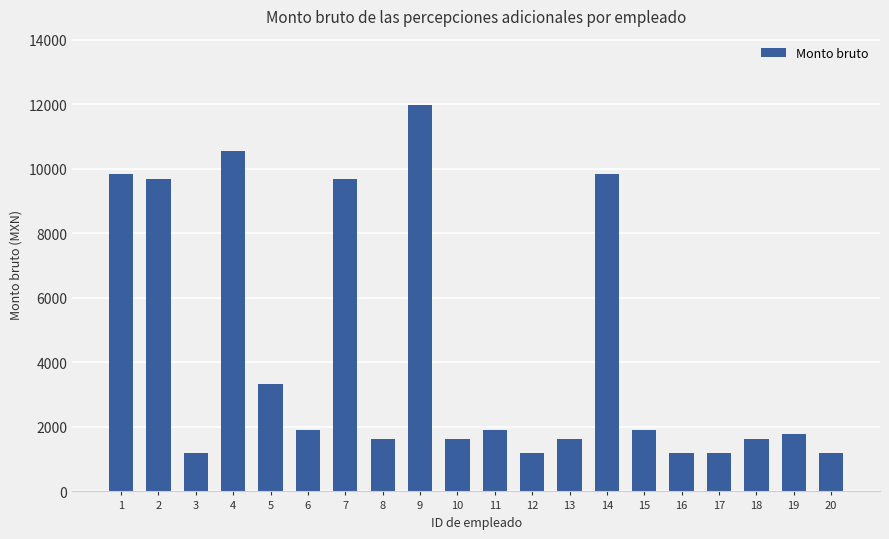

What is the maximum value shown in the chart?

11960.2